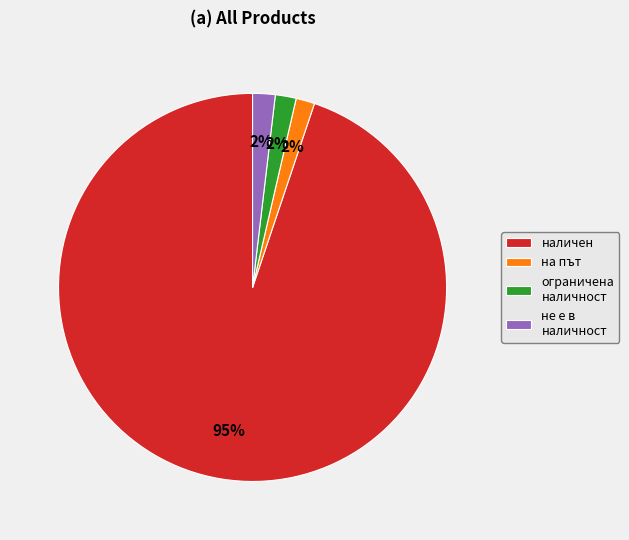

True or false: ограничена наличност accounts for 8% of the total.

False